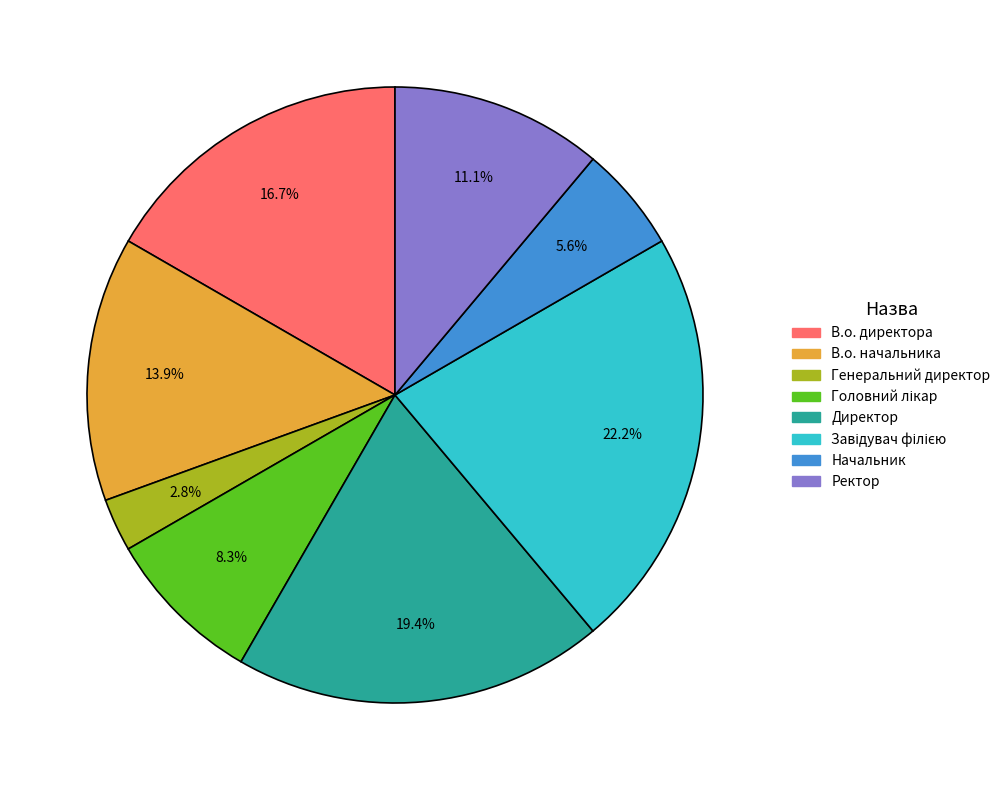

How many slices are in this pie chart?

8